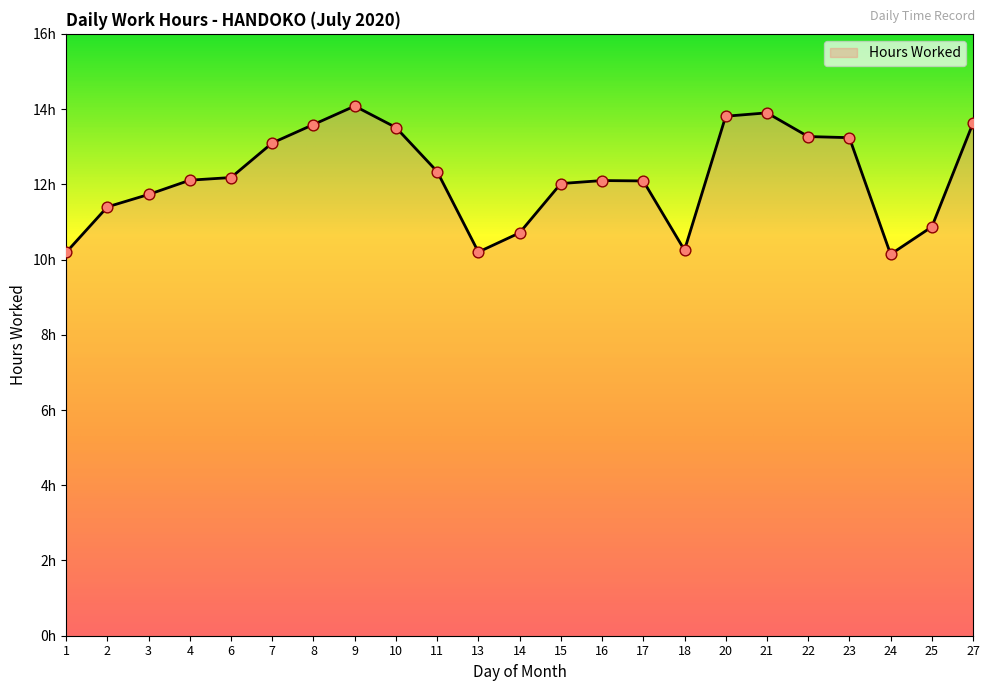

Approximately how many times larger is the value at 22 compared to 13?

1.3